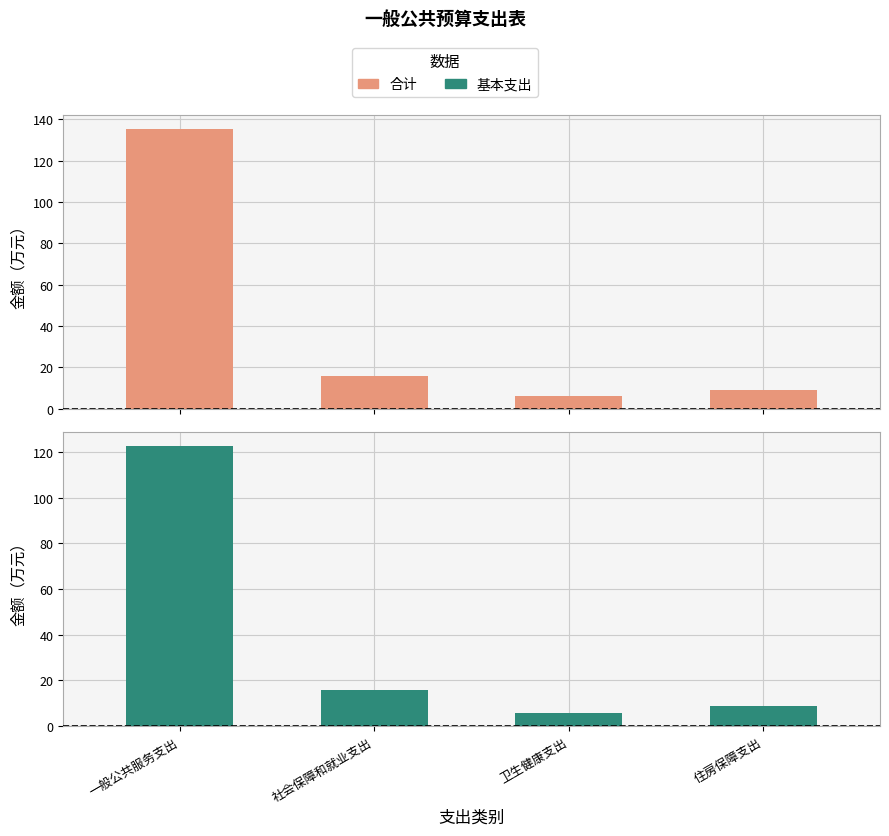

What is the total value across all series at 一般公共服务支出?

257.8